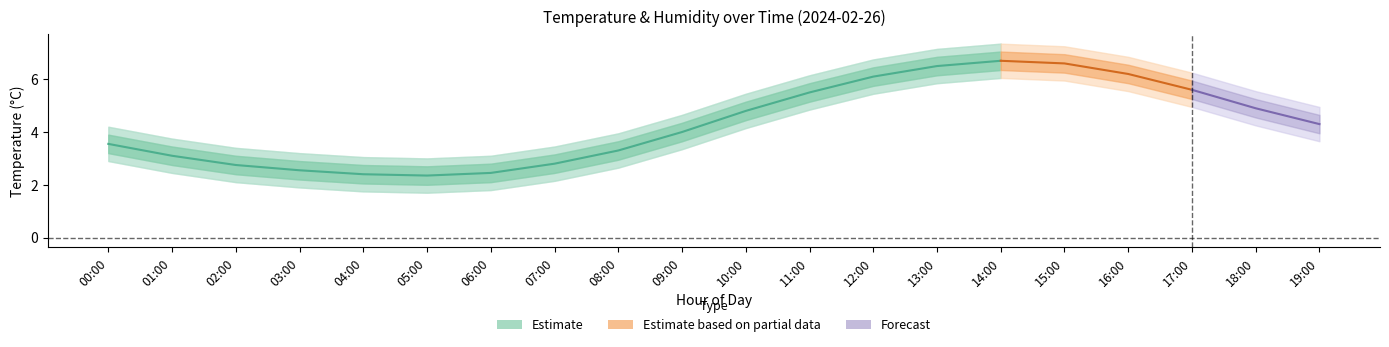

How many lines are shown in the chart?

1